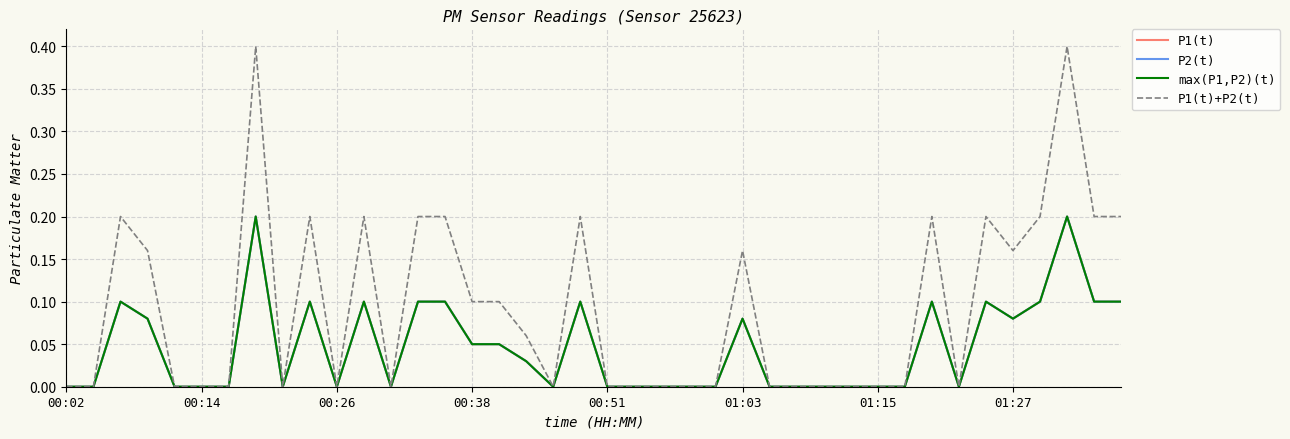

What is the difference between the maximum and minimum values in the P1(t)+P2(t) series?

0.4